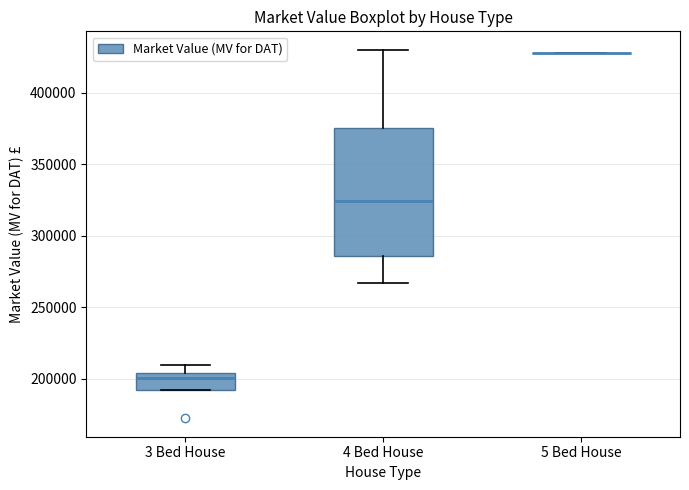

Which box is the tallest, from its lower edge to its upper edge?

4 Bed House